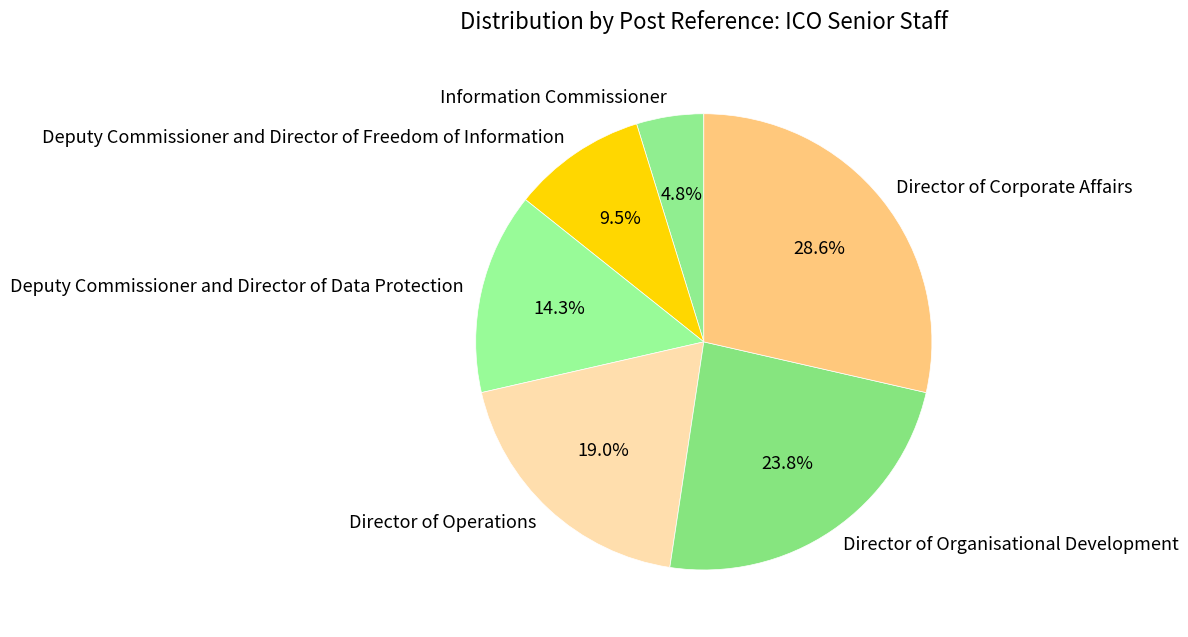

Approximately how many times larger is the value at Deputy Commissioner and Director of Freedom of Information compared to Director of Organisational Development?

0.4